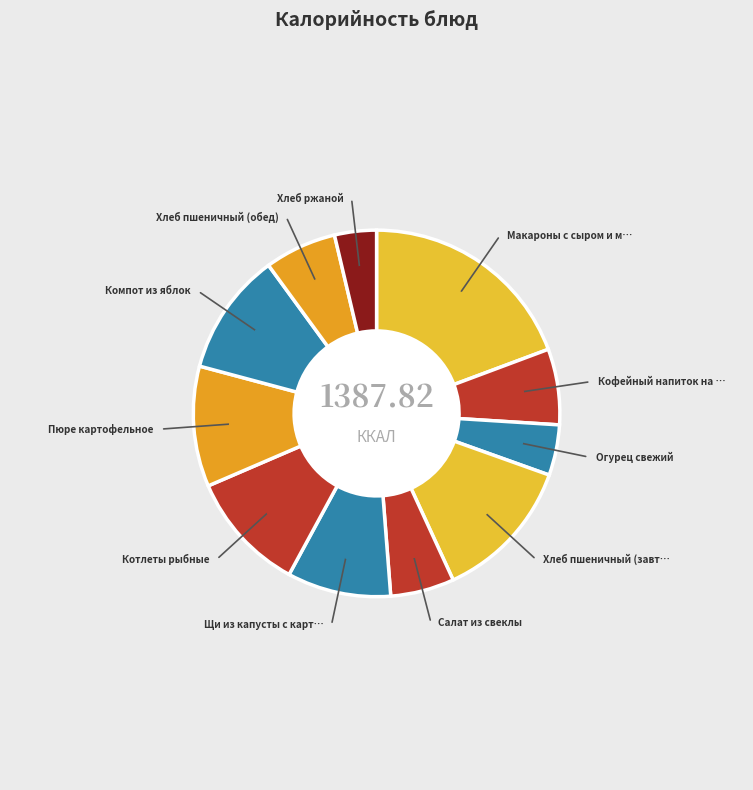

How many slices are in this pie chart?

11